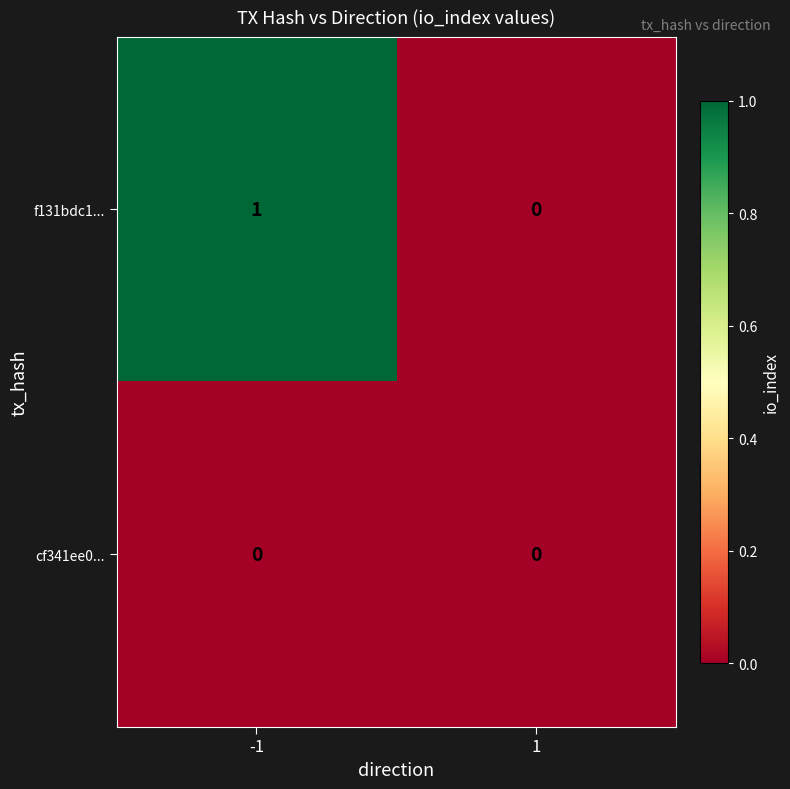

What is the greatest value displayed?

1